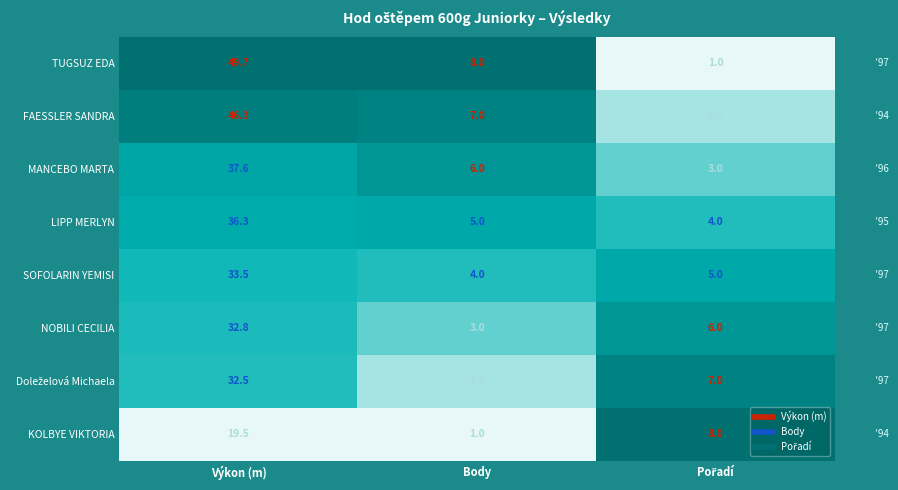

The TUGSUZ EDA series shows 82.3 at Výkon (m). True or false?

False